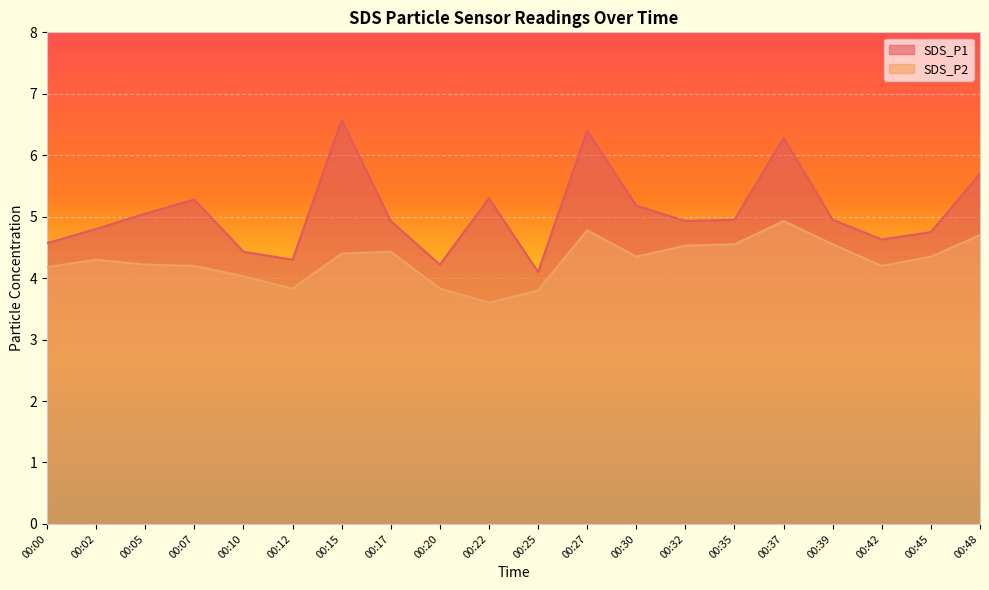

At which category is the sum across all series the highest?

00:37